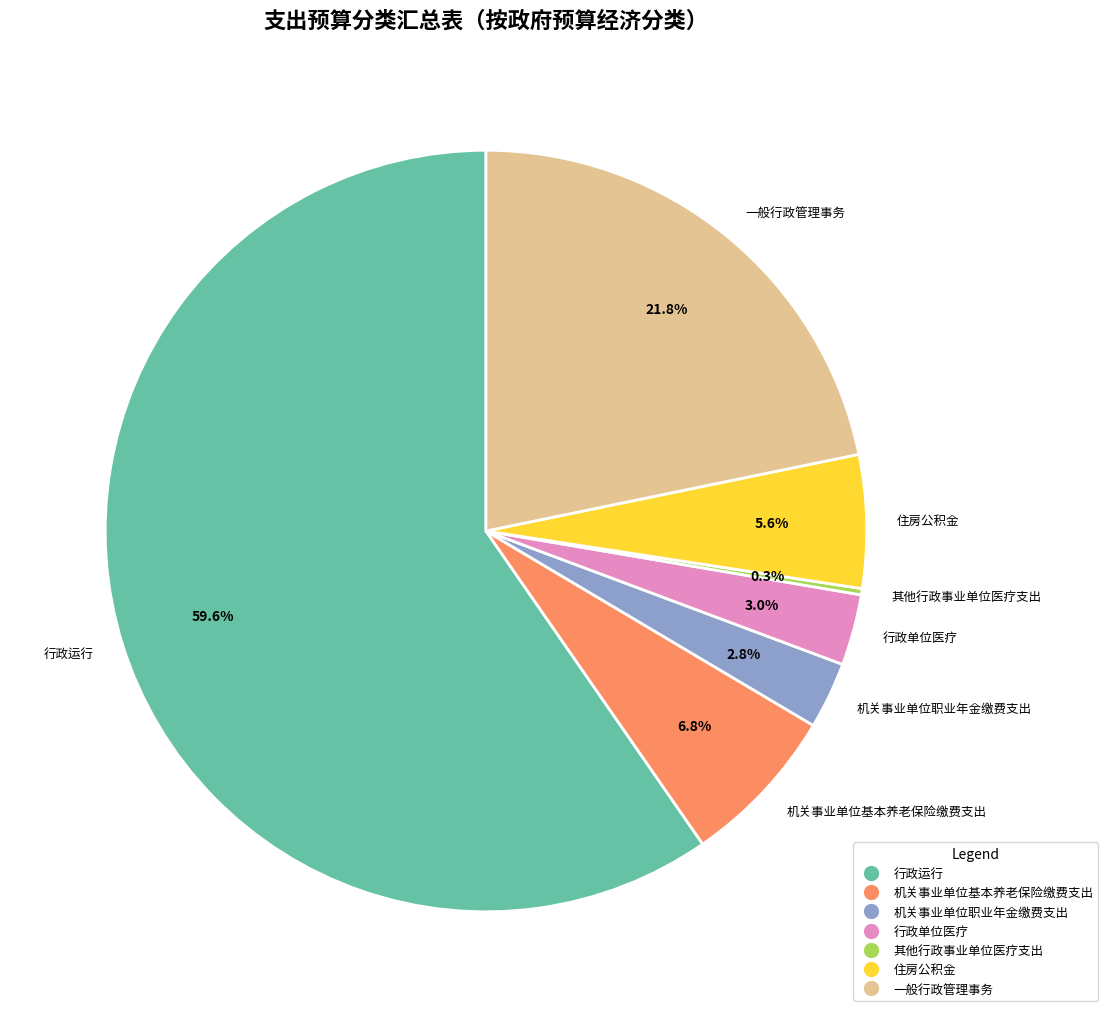

What is the ratio of the value at 机关事业单位基本养老保险缴费支出 to the value at 机关事业单位职业年金缴费支出?

2.4